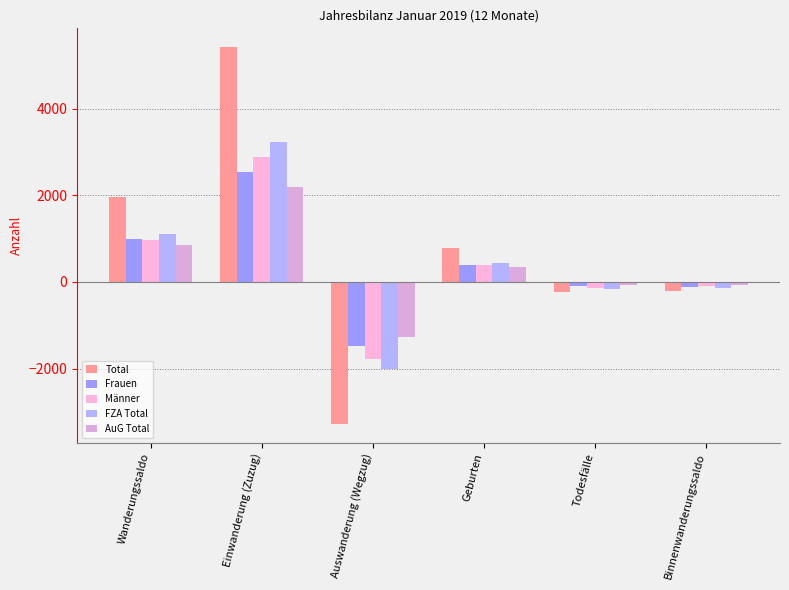

Which category has the highest value across all series?

Einwanderung (Zuzug)